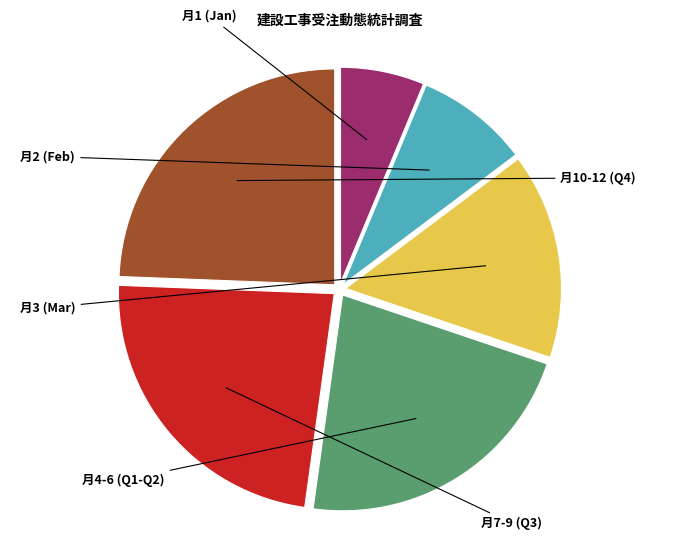

Does any single category account for the majority?

No